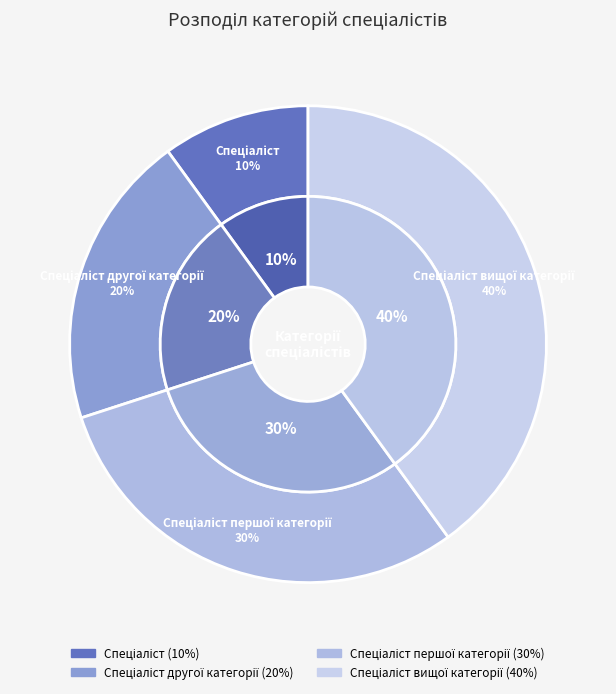

Which has a higher value, Спеціаліст вищої категорії or Спеціаліст другої категорії?

Спеціаліст вищої категорії